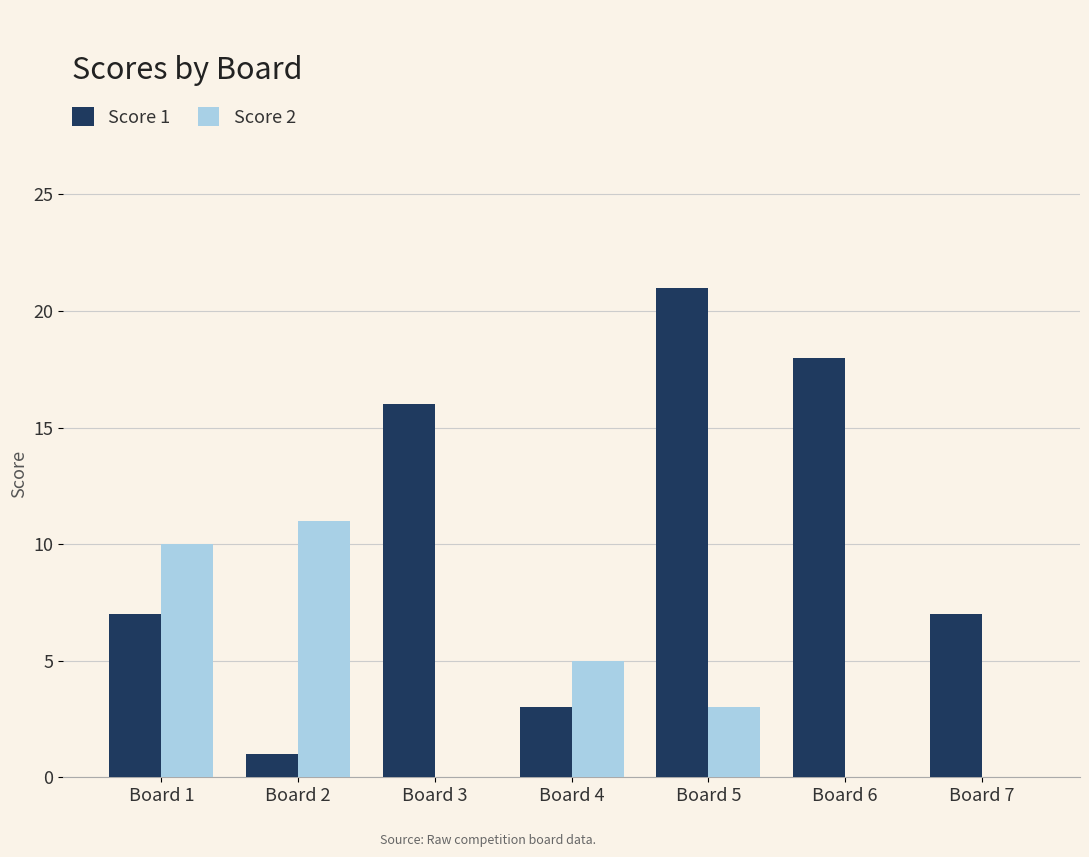

Count the number of categories in the chart.

7